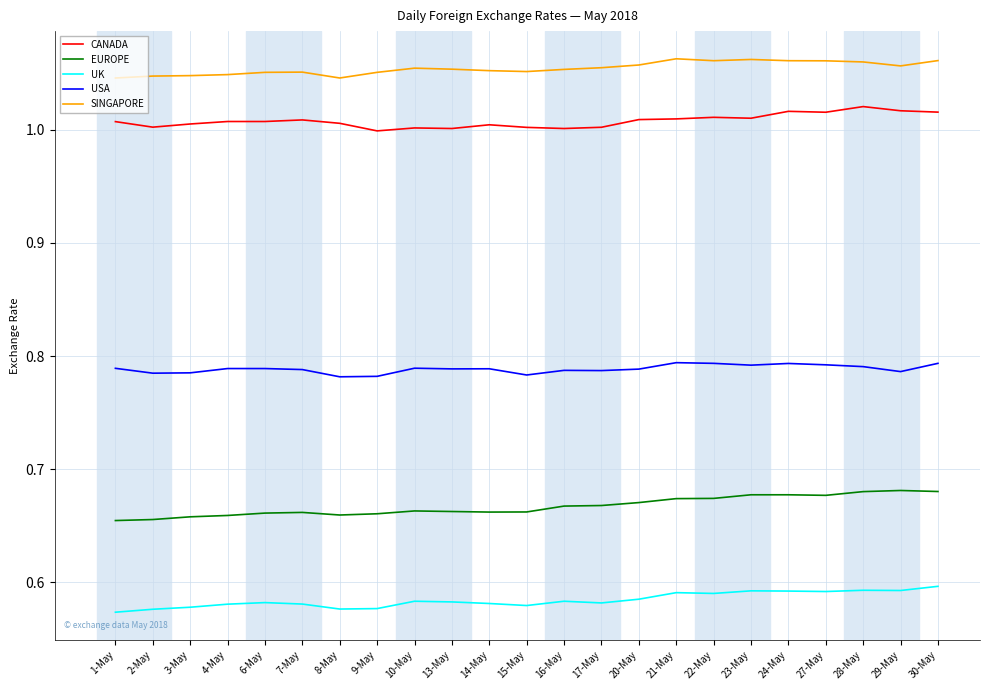

True or false: EUROPE and USA cross at least once.

False